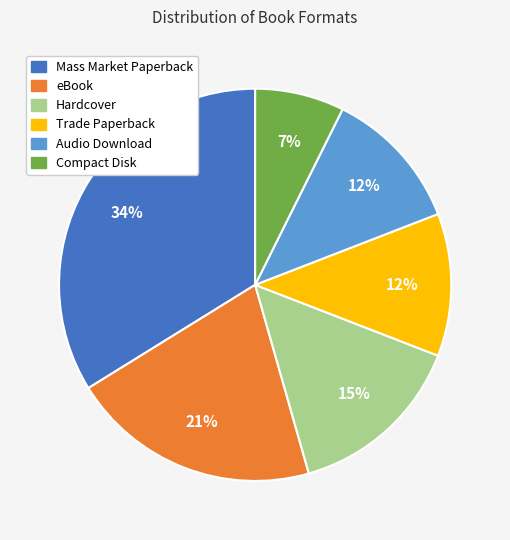

To the nearest percent, what is the average slice percentage?

17%